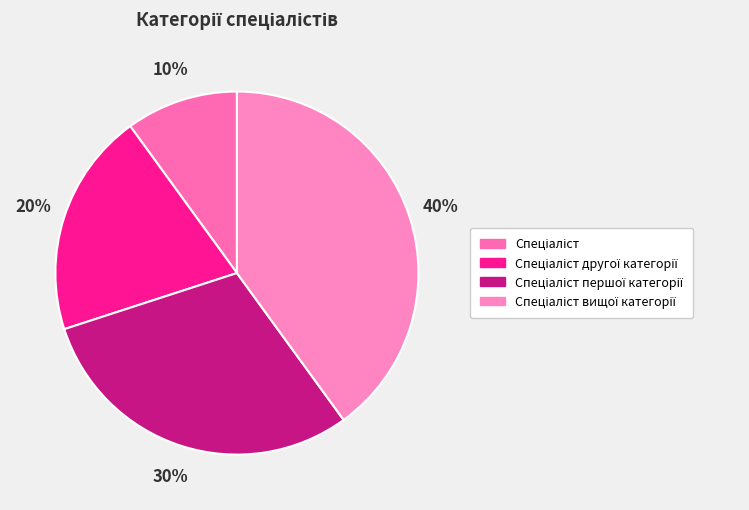

How many segments does this pie chart have?

4